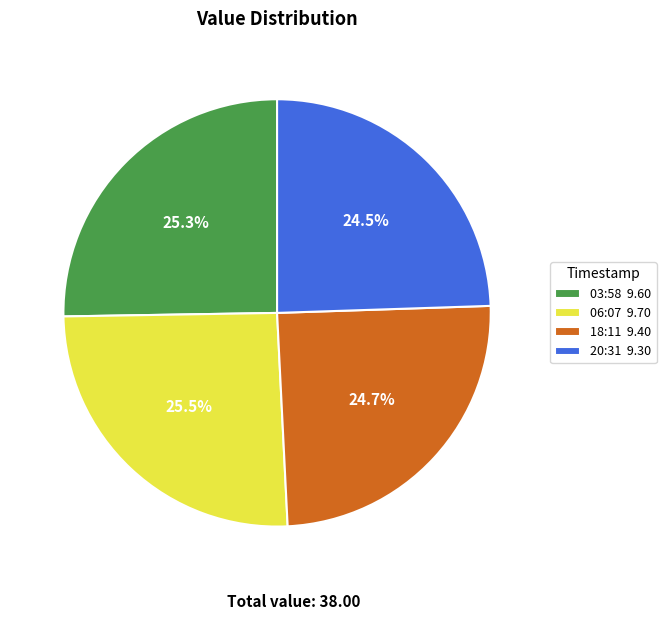

What percentage is NOT represented by 06:07 9.70?

74.5%